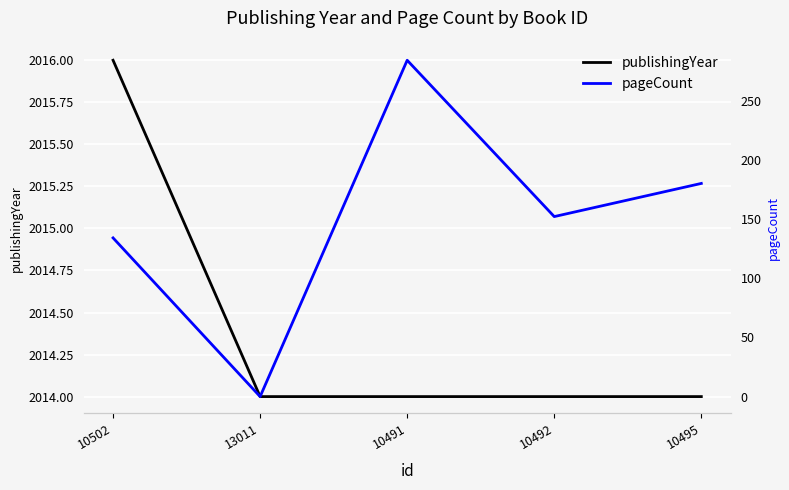

True or false: pageCount and publishingYear intersect in this chart.

False